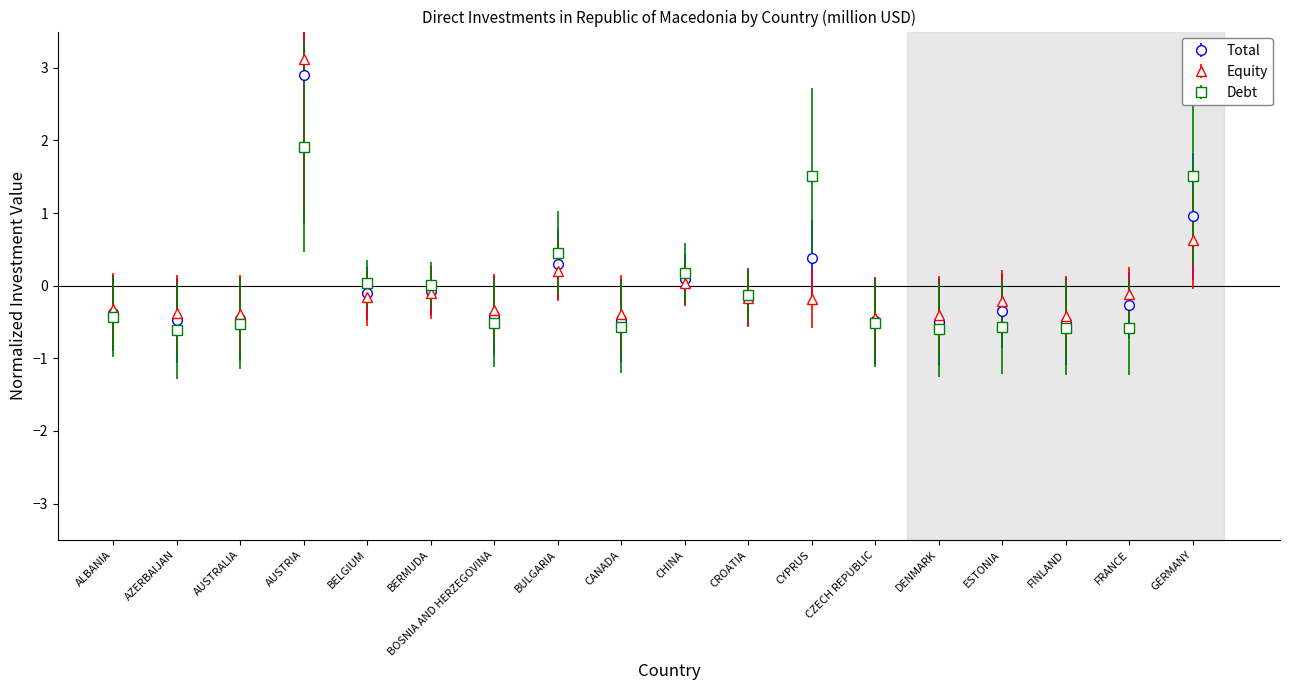

What is the label of the 1st point from the left?

ALBANIA